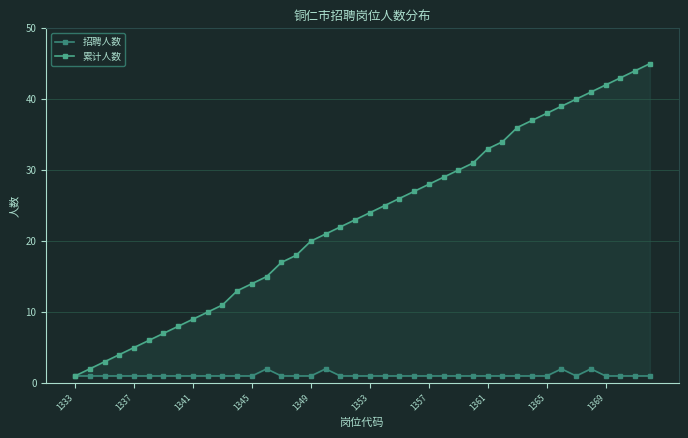

The value of 招聘人数 at 31 is 0. True or false?

False